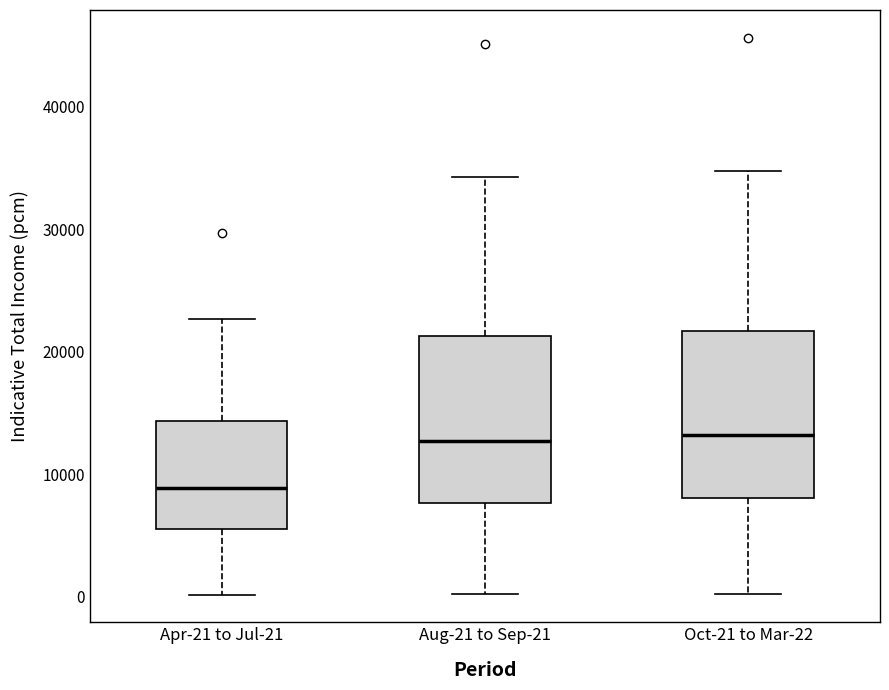

Reading left to right, transcribe this box plot: for each box, give where its median line is, the range the box spans, and where its two whiskers end, as read against the y-axis. The values are not printed on the chart, so give them approximately, as read against the axis.

Apr-21 to Jul-21: median 9000, box 5000 to 14000, whiskers 0 to 23000
Aug-21 to Sep-21: median 13000, box 8000 to 21000, whiskers 0 to 34000
Oct-21 to Mar-22: median 13000, box 8000 to 22000, whiskers 0 to 35000